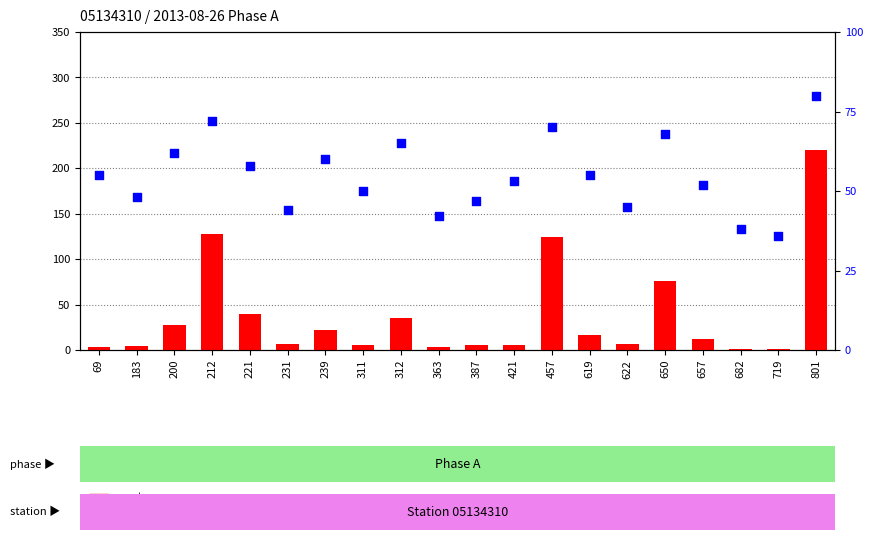

Is the value of count at 231 greater than the value of percentile rank within the sample at 457?

No